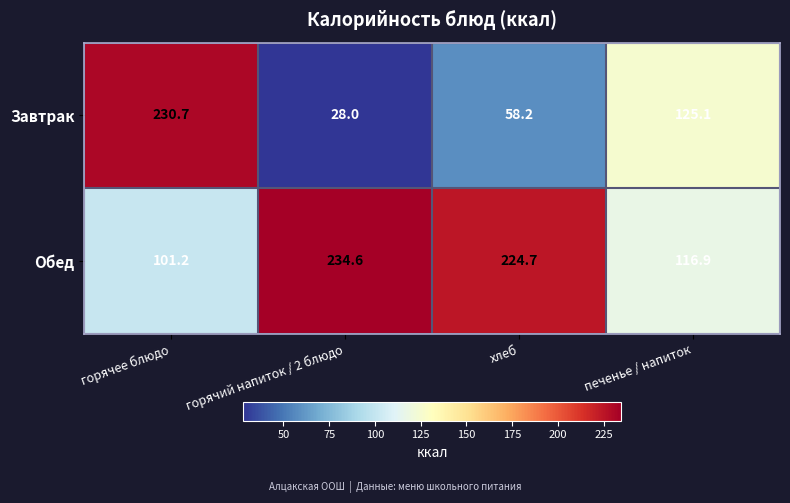

What is the sum of all Завтрак values?

442.0